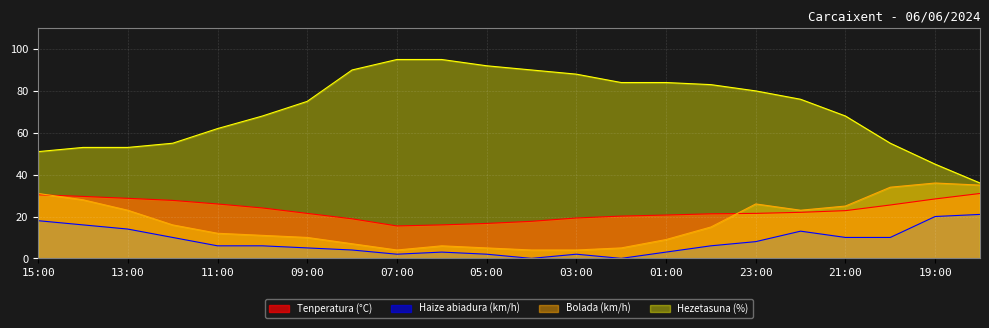

Is the value of Haize abiadura (km/h) at 11:00 greater than the value of Bolada (km/h) at 15:00?

No